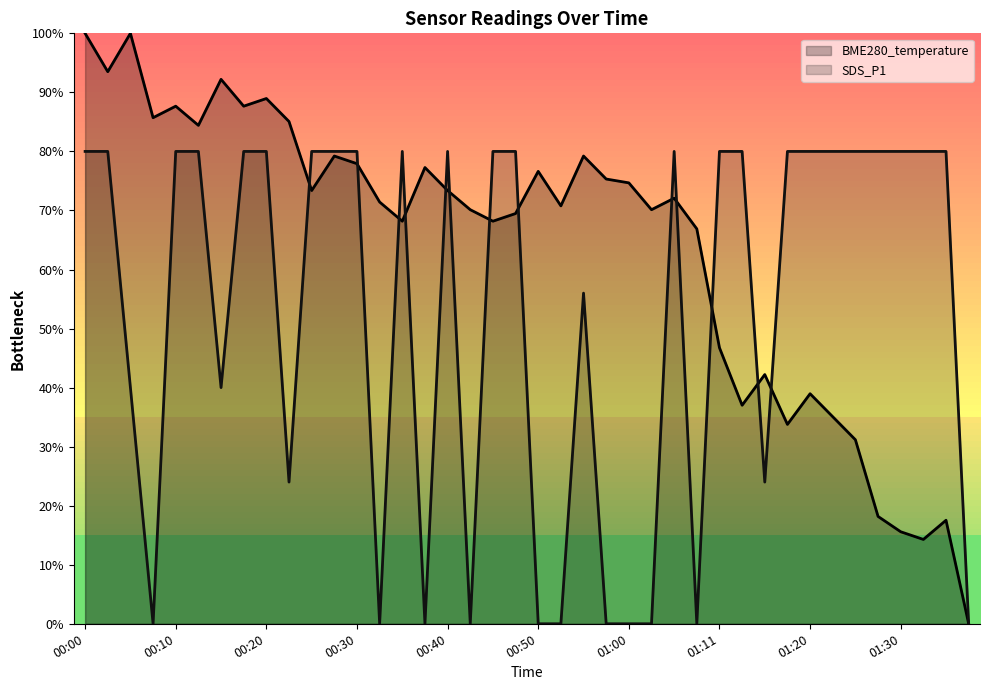

Between 01:23 and 00:03, which is larger?

00:03